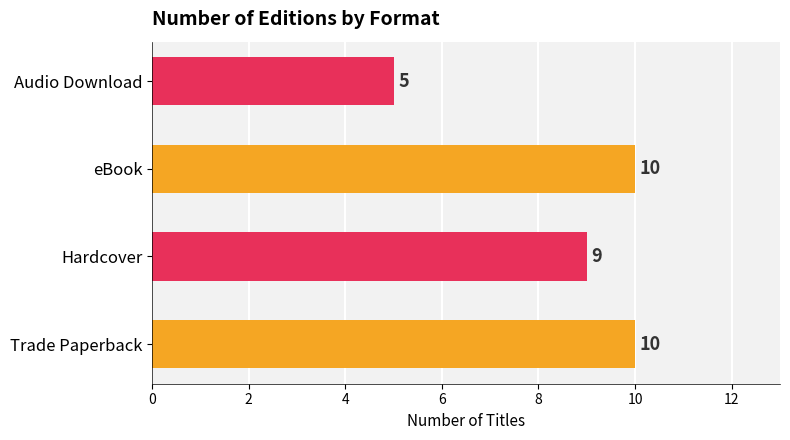

What is the maximum value shown in the chart?

10